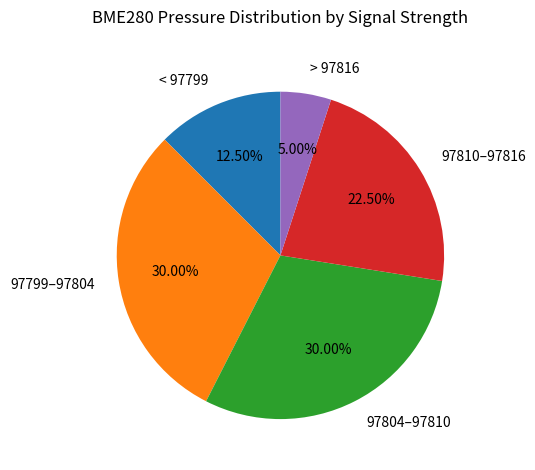

Is the sum of 97804–97810 and 97810–97816 greater than half?

Yes